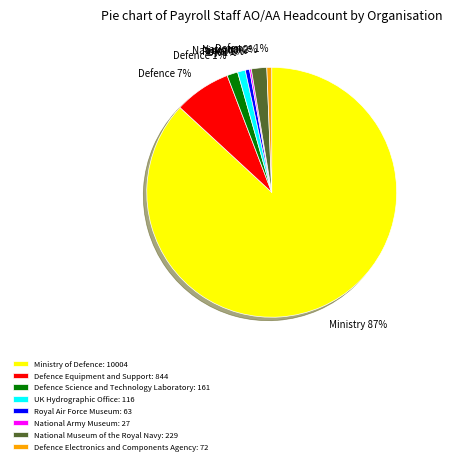

To the nearest percent, what is the combined percentage of Defence Electronics and Components Agency and Defence Equipment and Support?

8%